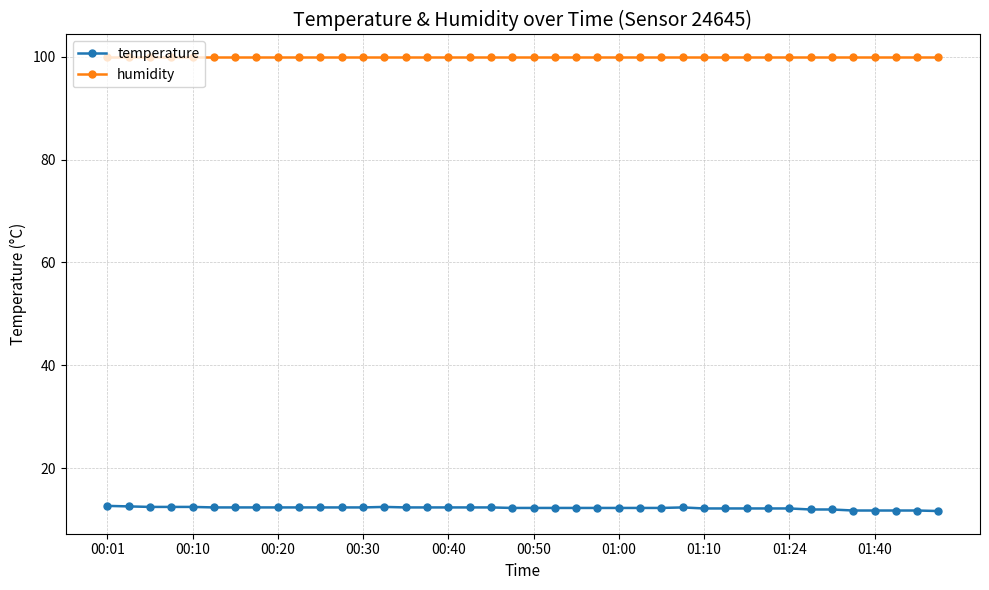

What is the value of the temperature point at the 26th from the left?

12.3